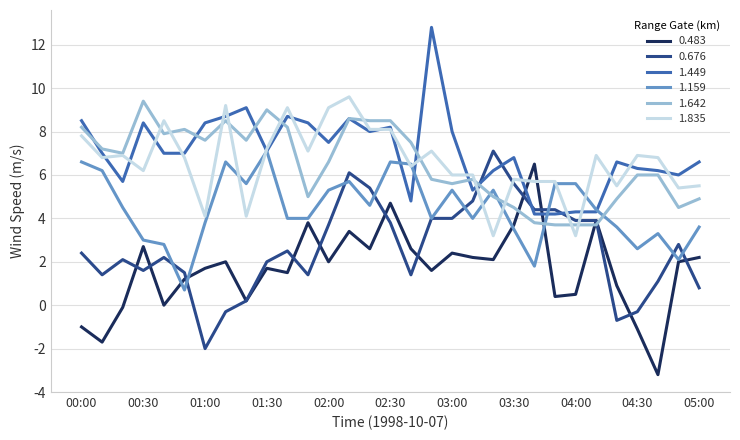

What is the minimum value for 1.642?

3.7